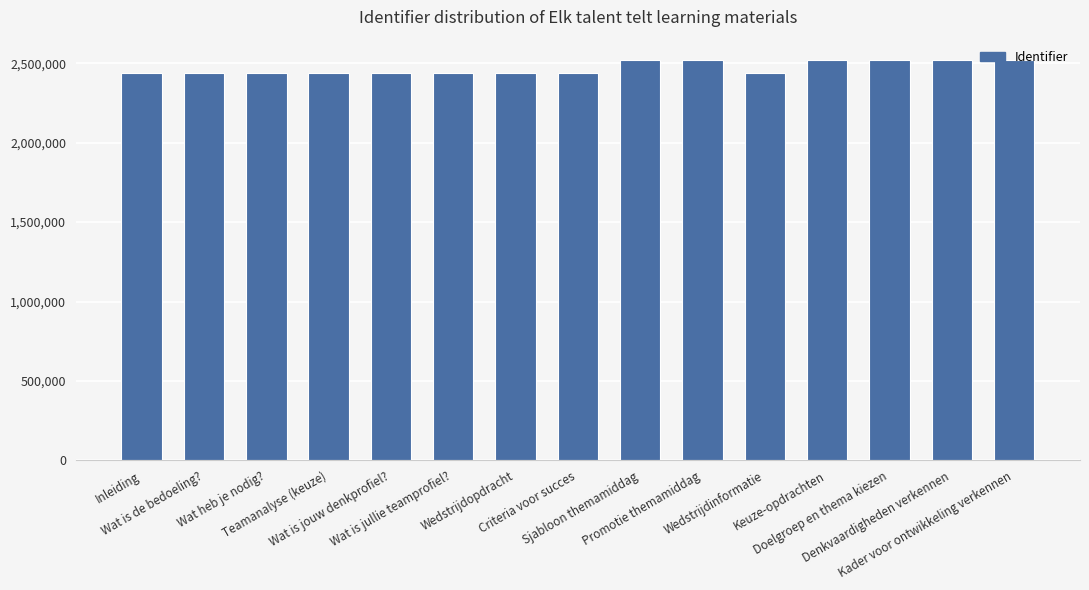

How many values are below 2436005?

7